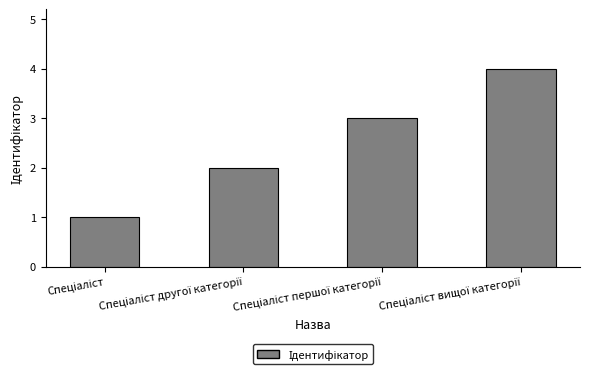

What is the greatest value displayed?

4